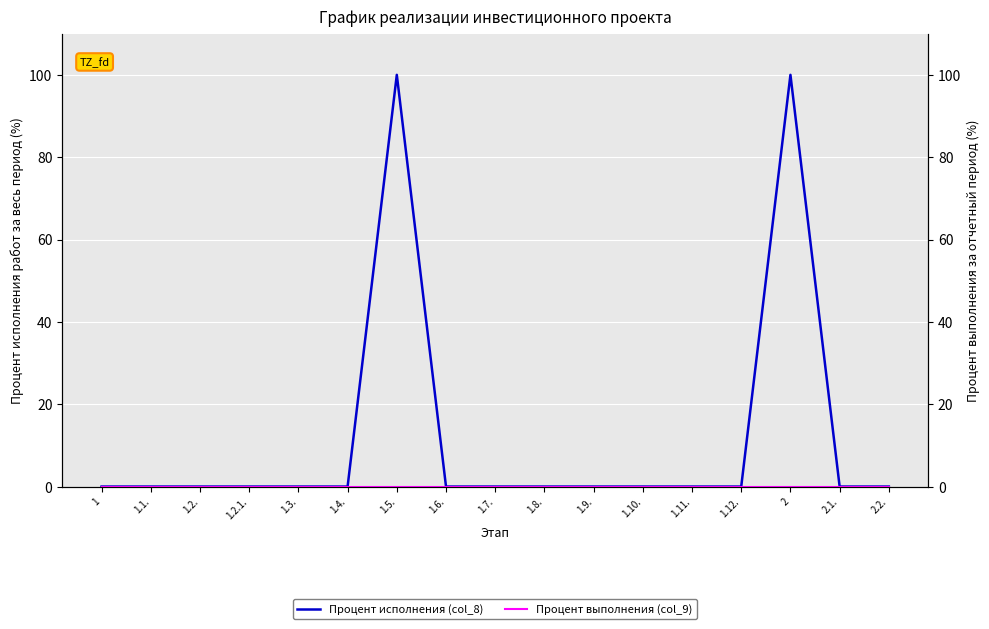

Reading left to right, transcribe all the data shown in this chart.

Процент исполнения (col_8): 1=0	1.1.=0	1.2.=0	1.2.1.=0	1.3.=0	1.4.=0	1.5.=100	1.6.=0	1.7.=0	1.8.=0	1.9.=0	1.10.=0	1.11.=0	1.12.=0	2=100	2.1.=0	2.2.=0
Процент выполнения (col_9): 1=0	1.1.=0	1.2.=0	1.2.1.=0	1.3.=0	1.4.=0	1.5.=0	1.6.=0	1.7.=0	1.8.=0	1.9.=0	1.10.=0	1.11.=0	1.12.=0	2=0	2.1.=0	2.2.=0